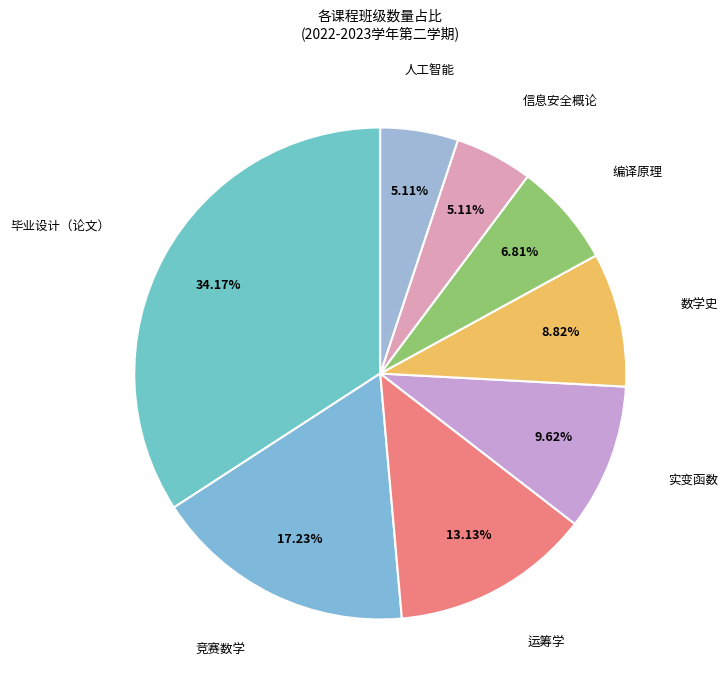

To the nearest percent, what percentage of the pie is 竞赛数学?

17%